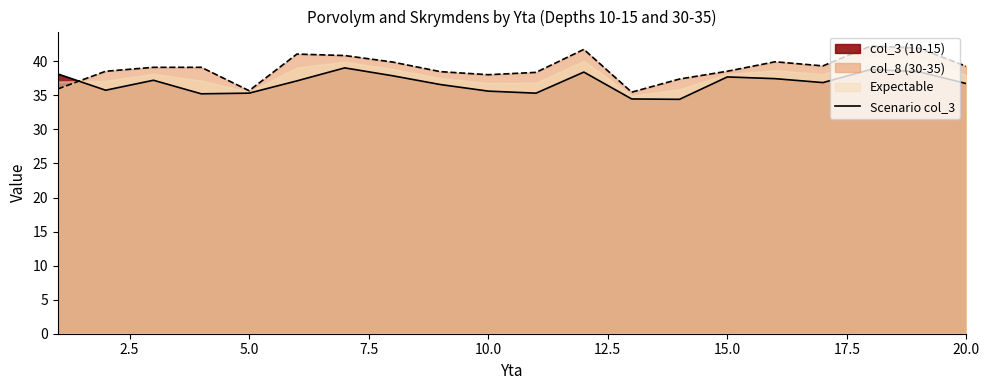

How many data points does each series have?

20